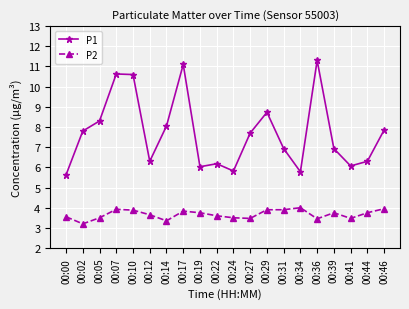

What is the minimum value for P2?

3.2